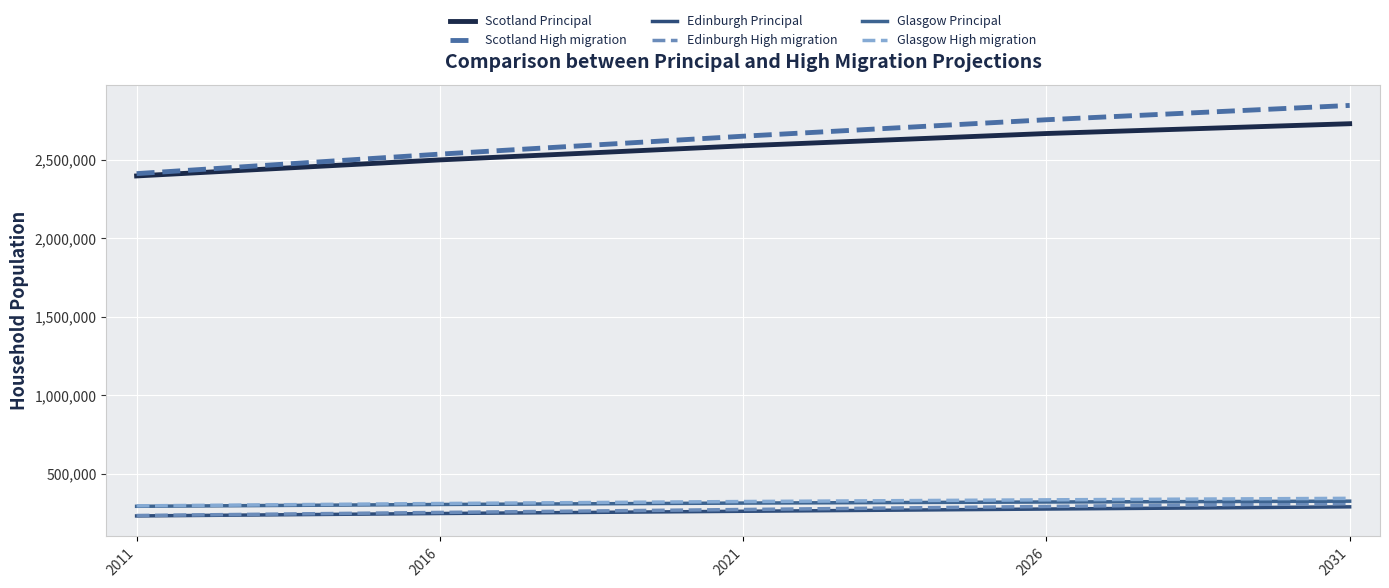

True or false: Scotland High migration has more than 1 points higher than both neighbors.

False